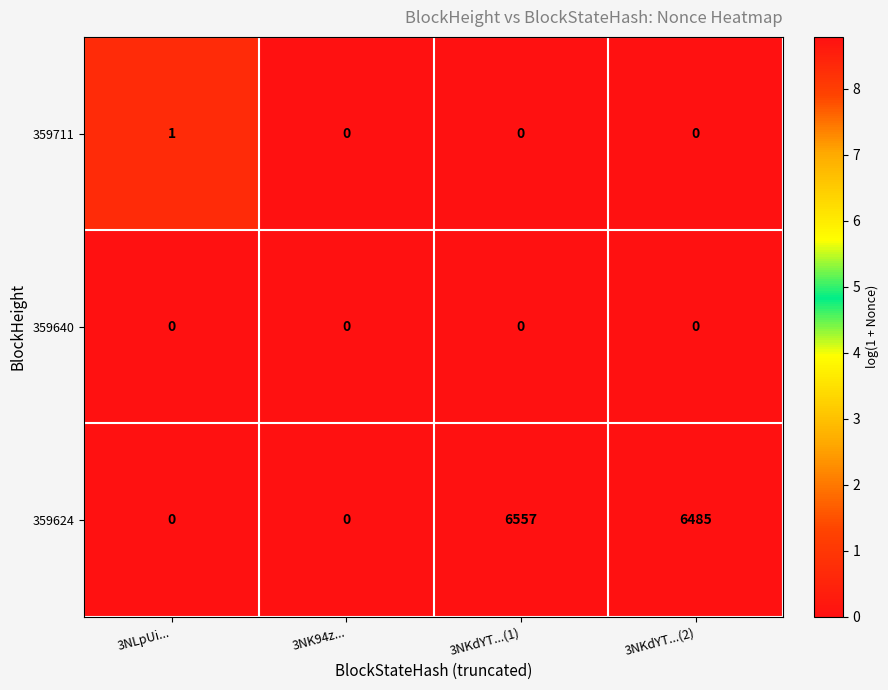

How many series are shown in this chart?

3